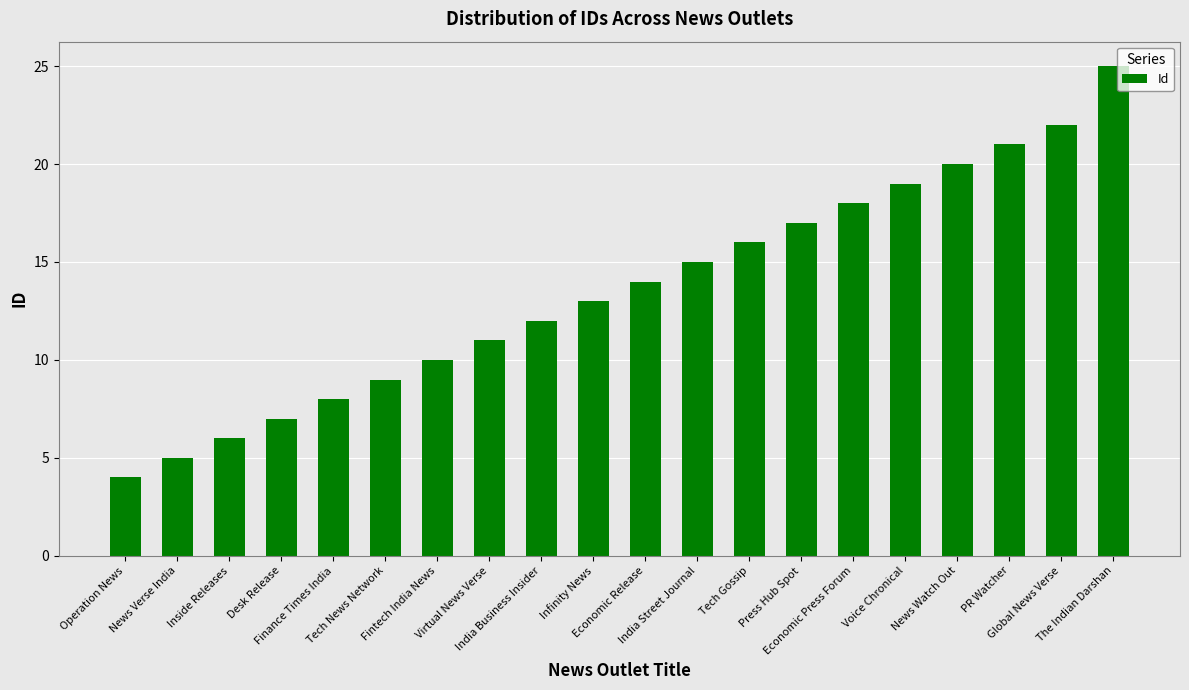

At which label is the value closest to 14?

Economic Release